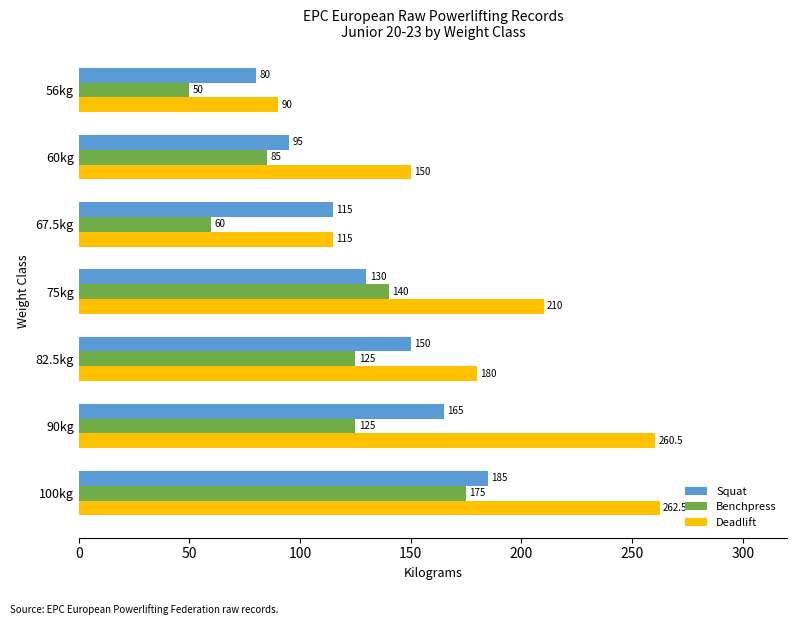

Which category has the highest value in the Squat series?

100kg